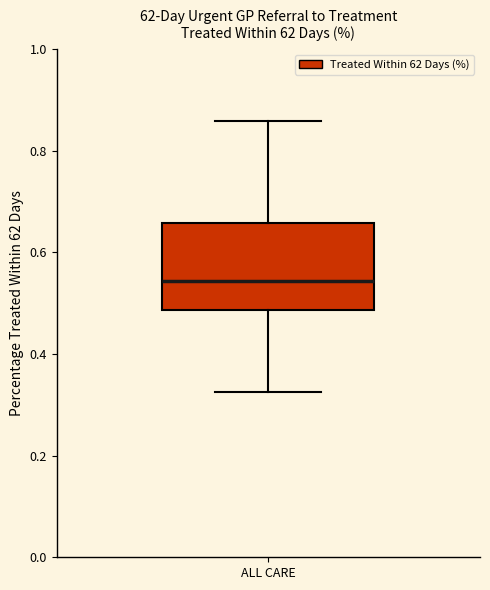

Read this box plot against the y-axis: the position of the median line, the range covered by the box, and the ends of both whiskers. The values are not printed on the chart, so give them approximately, as read against the axis.

median 0.54, box 0.48 to 0.66, whiskers 0.32 to 0.86